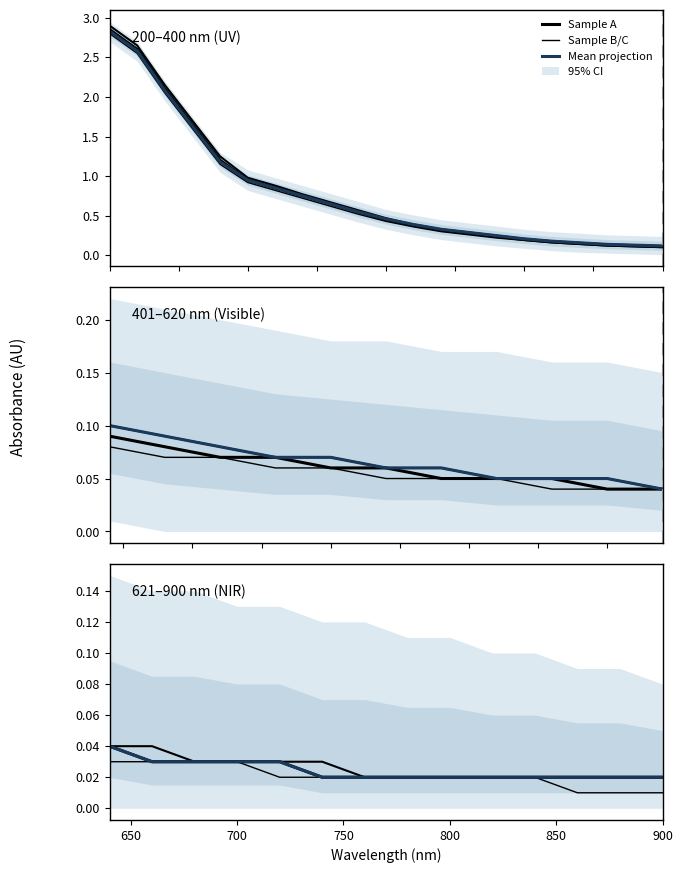

True or false: Sample C and Mean projection cross at least once.

False